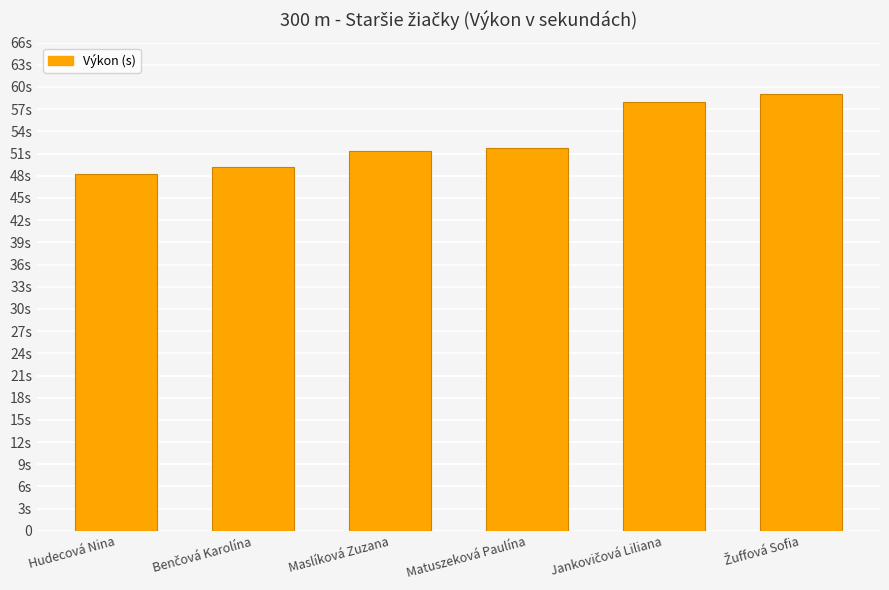

What is the value of the 1st bar from the left?

48.3